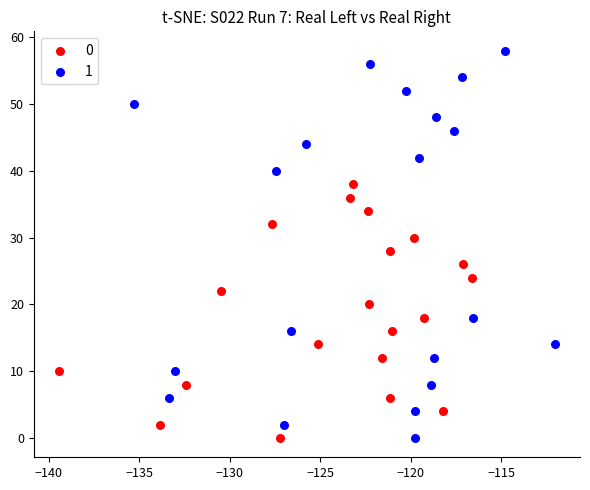

Which series contains the highest Y value?

1